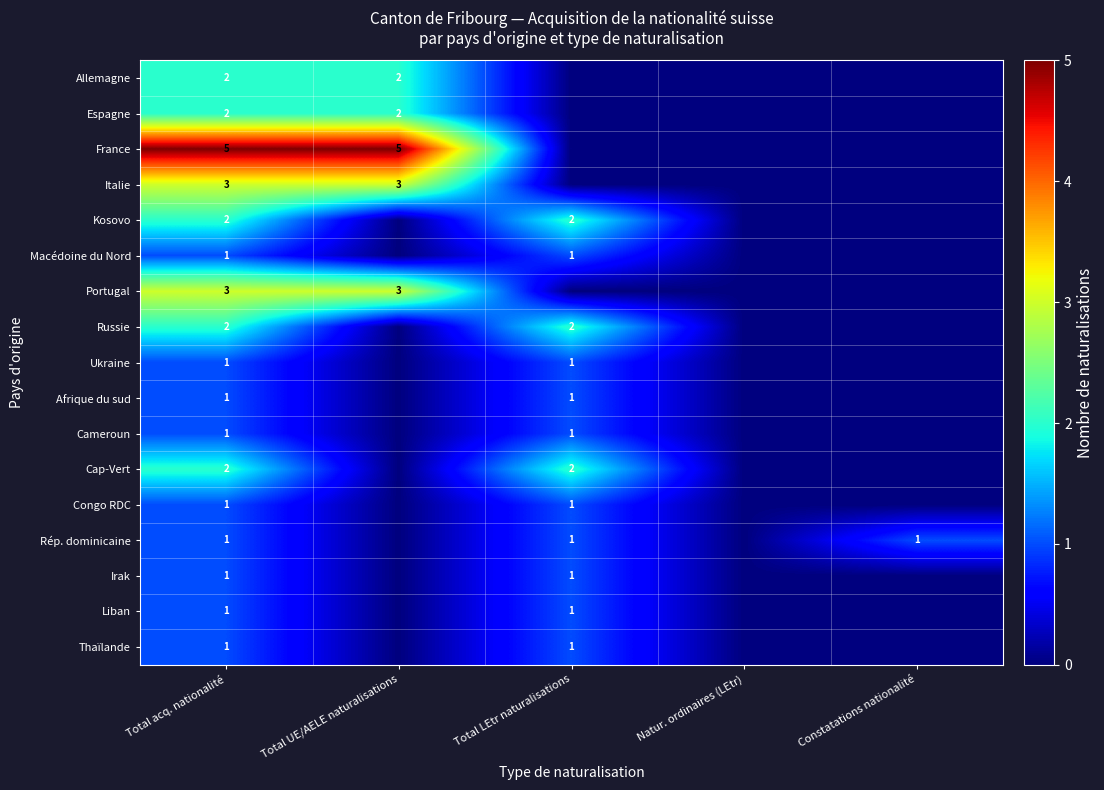

What is the difference between the highest and lowest values at Total acq. nationalité?

4